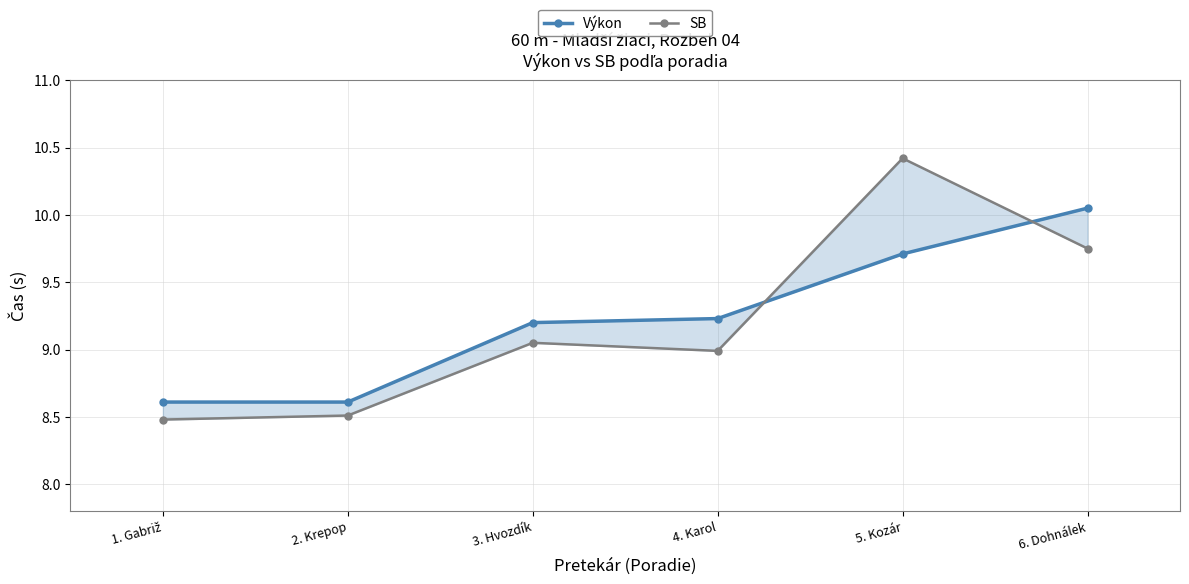

Where is SB nearest to the value 9?

4. Karol